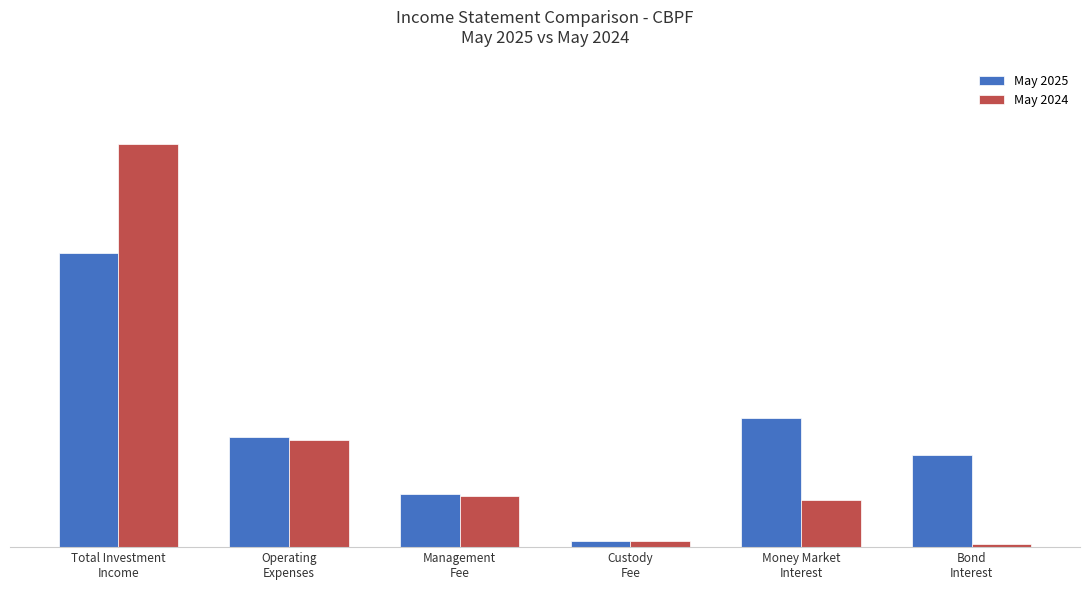

What is the value of the May 2025 bar at the 6th from the left?

176201568